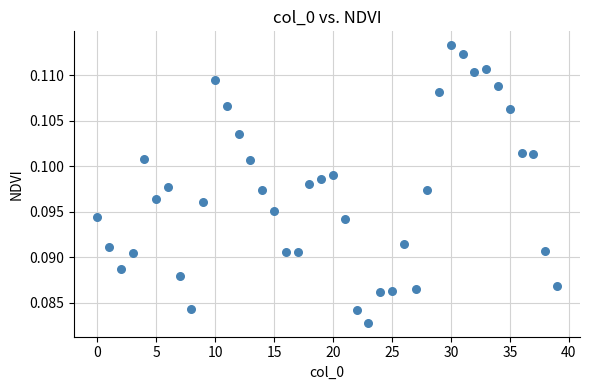

How many points are shown in the scatter plot?

40